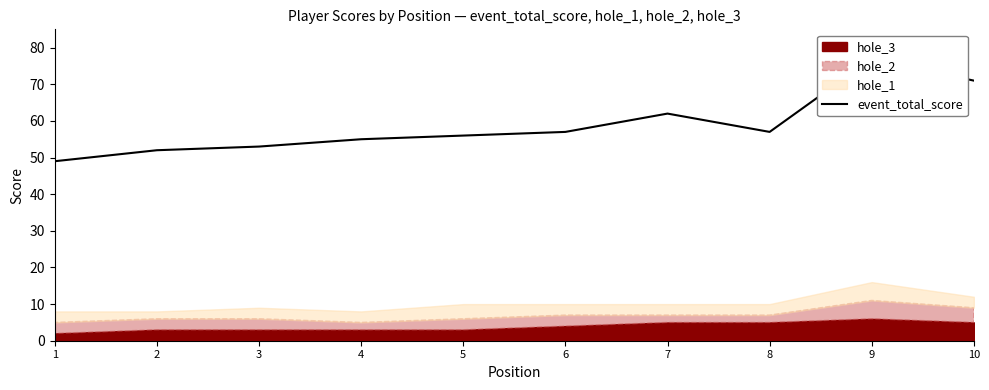

How many lines are shown in the chart?

1